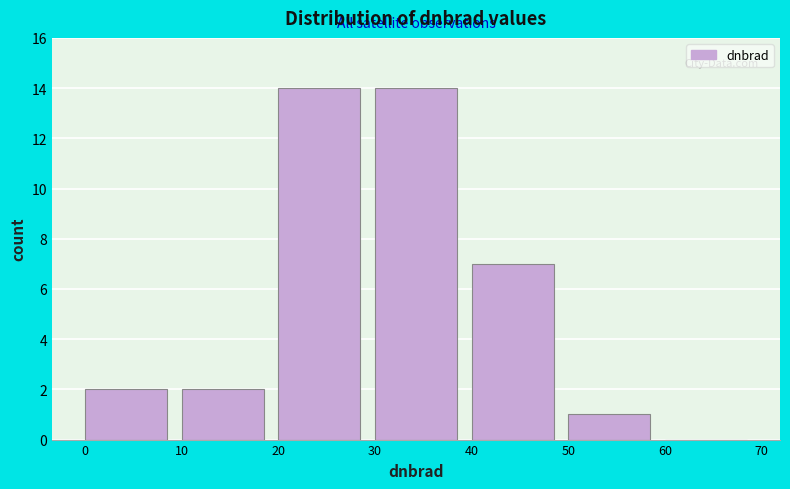

Reading left to right, transcribe this chart: for each bar, give the range it covers on the x-axis and its height. The values are not printed on the chart, so give them approximately, as read against the axis.

0 to 10: 2
10 to 20: 2
20 to 30: 14
30 to 40: 14
40 to 50: 7
50 to 60: 1
60 to 70: 0